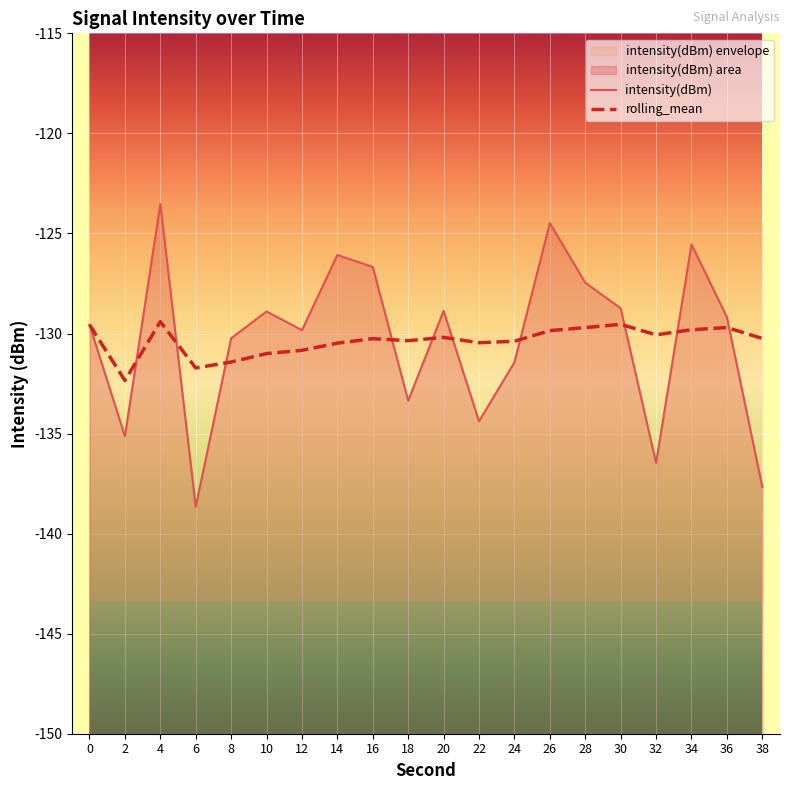

How many values in the rolling_mean series exceed -130?

7